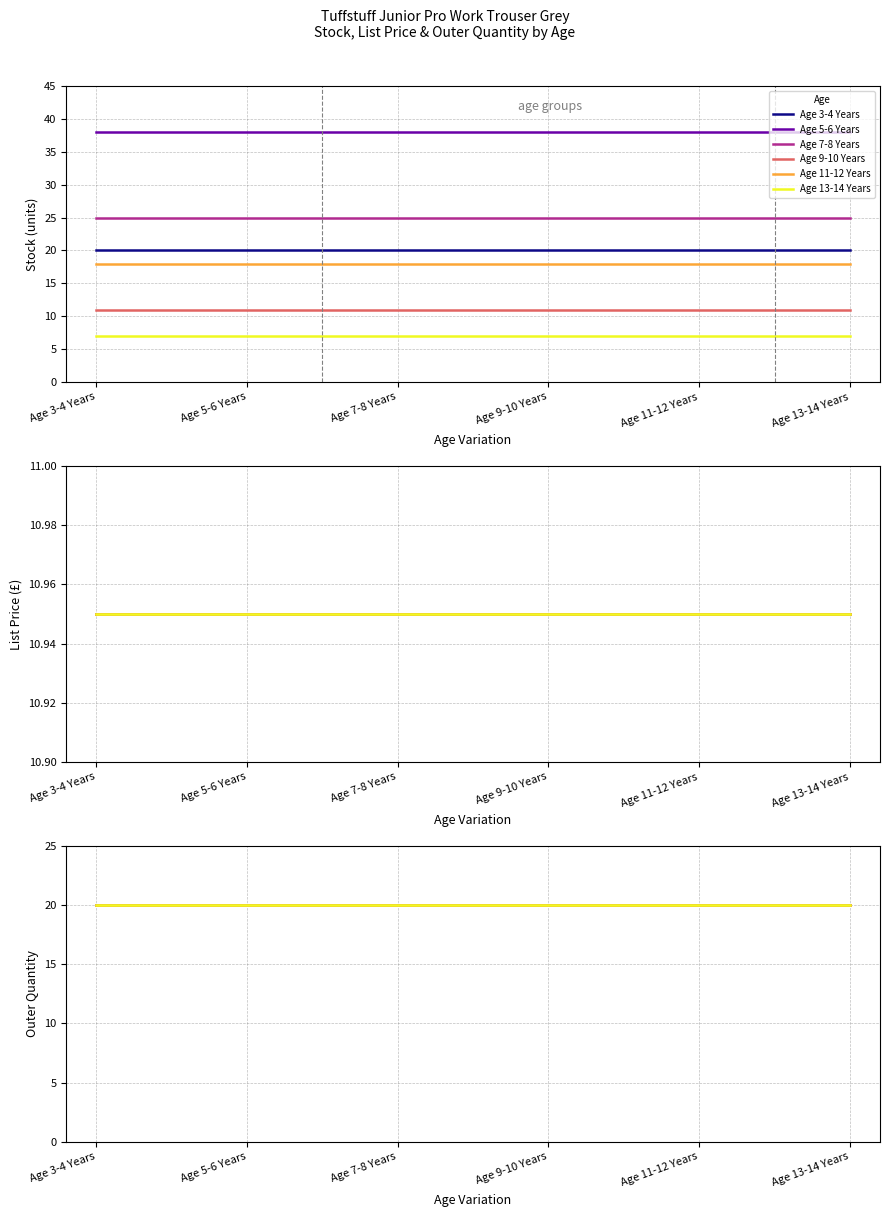

Reading left to right, what are all the values shown in this chart?

Stock: Age 3-4 Years=20.0	Age 5-6 Years=38.0	Age 7-8 Years=25.0	Age 9-10 Years=11.0	Age 11-12 Years=18.0	Age 13-14 Years=7.0
List Price: Age 3-4 Years=10.9	Age 5-6 Years=10.9	Age 7-8 Years=10.9	Age 9-10 Years=10.9	Age 11-12 Years=10.9	Age 13-14 Years=10.9
Outer Quantity: Age 3-4 Years=20.0	Age 5-6 Years=20.0	Age 7-8 Years=20.0	Age 9-10 Years=20.0	Age 11-12 Years=20.0	Age 13-14 Years=20.0